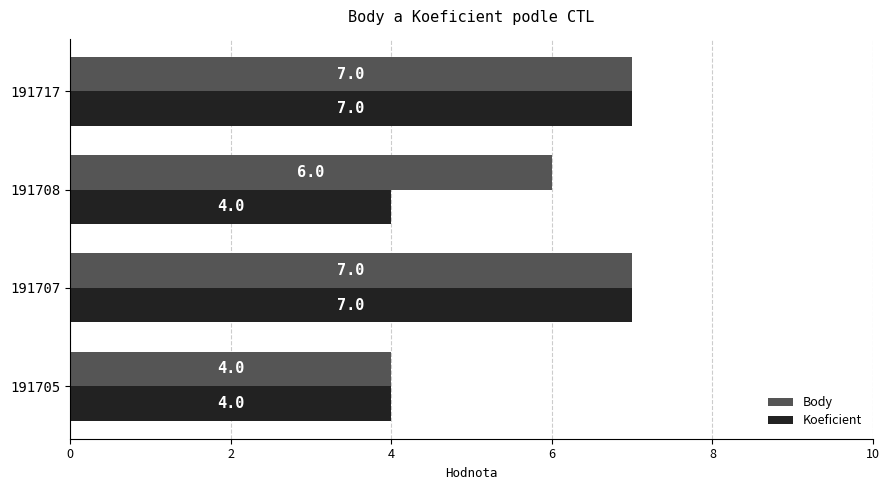

True or false: Body has a value of 12 at 191717.

False